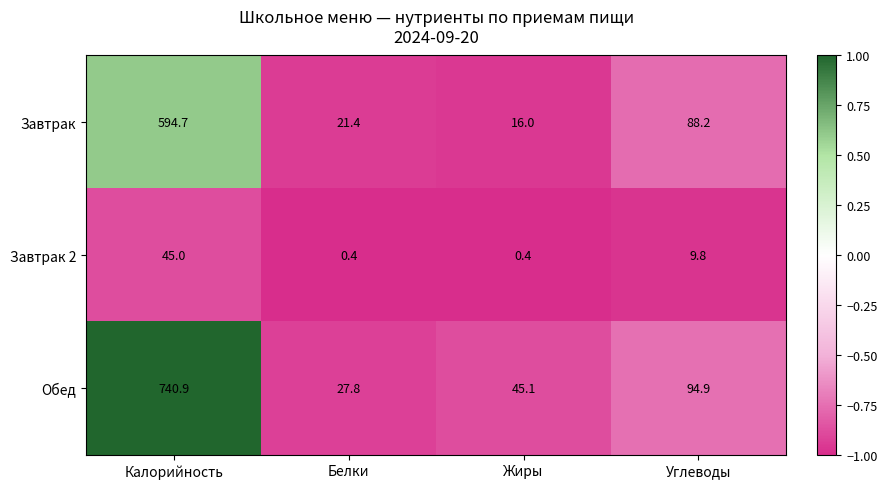

Which label corresponds to the largest value in the chart?

Калорийность